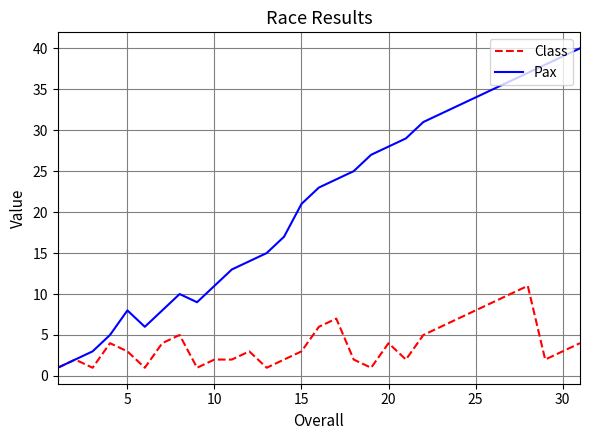

What is the highest value of the Class series?

11